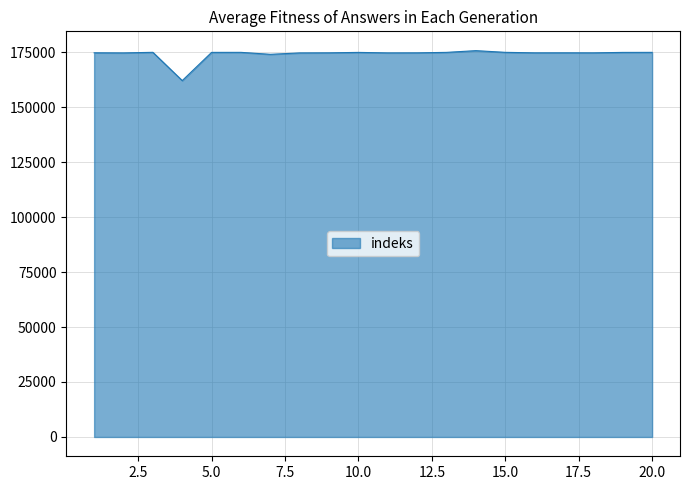

What is the smallest value displayed?

162081